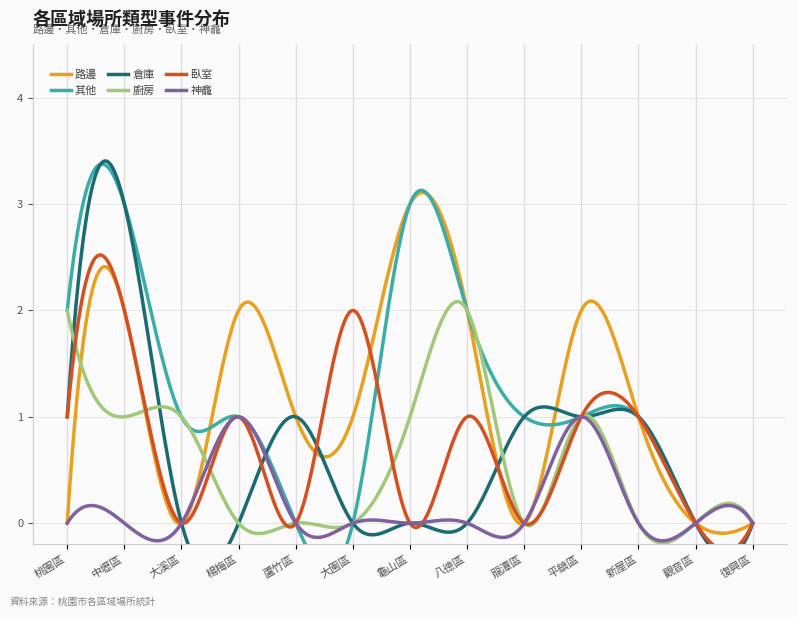

Is it true that 路邊 equals 1 at 蘆竹區?

True